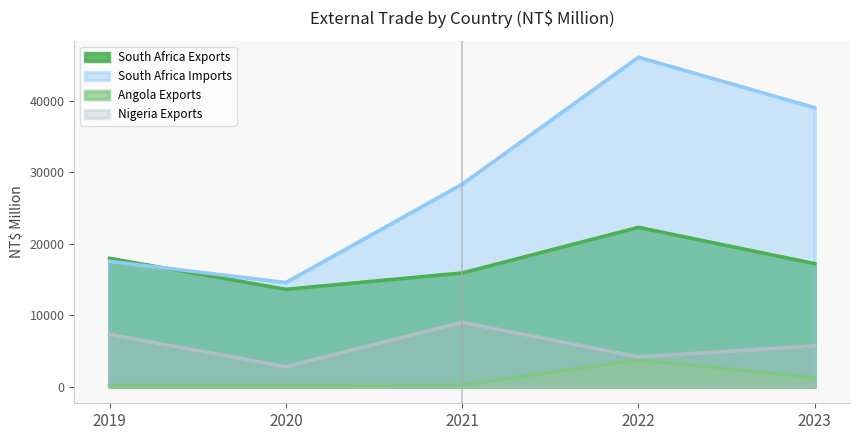

What is the difference between the maximum and minimum values in the South Africa Imports series?

31499